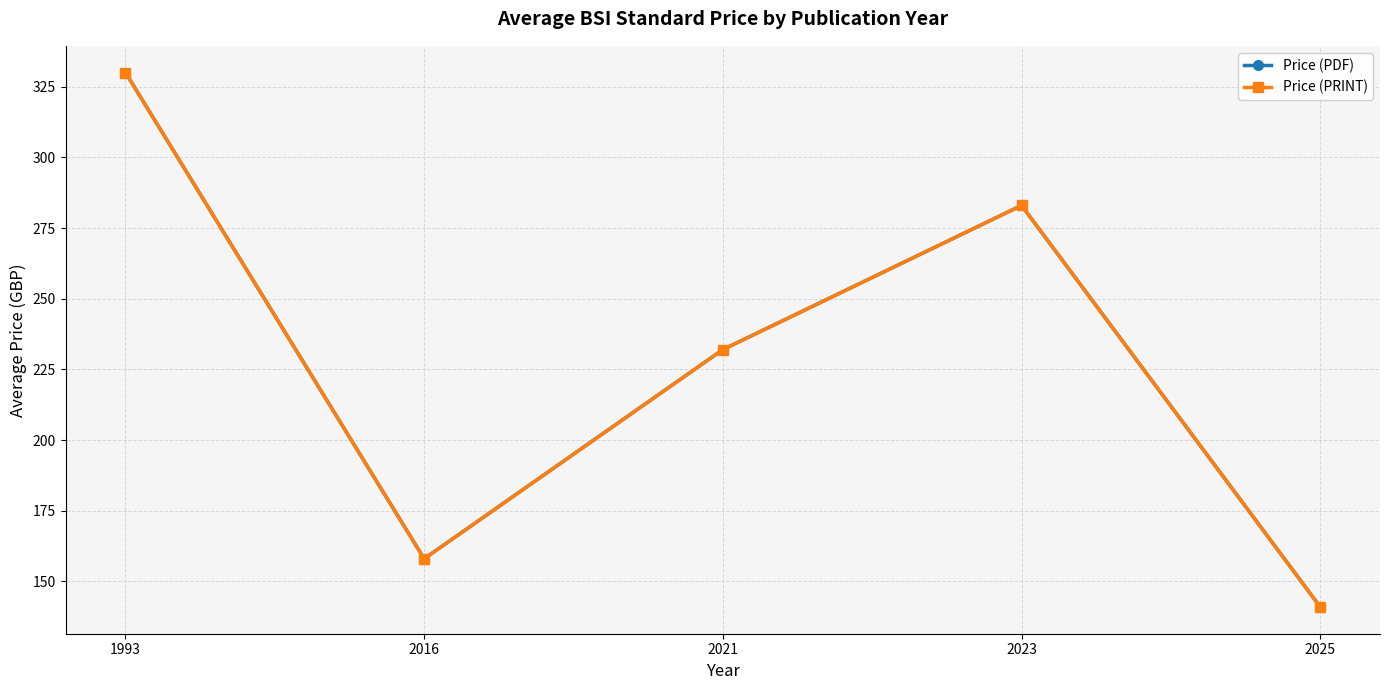

Which series changed the most between 2016 and 2021?

Price (PDF)